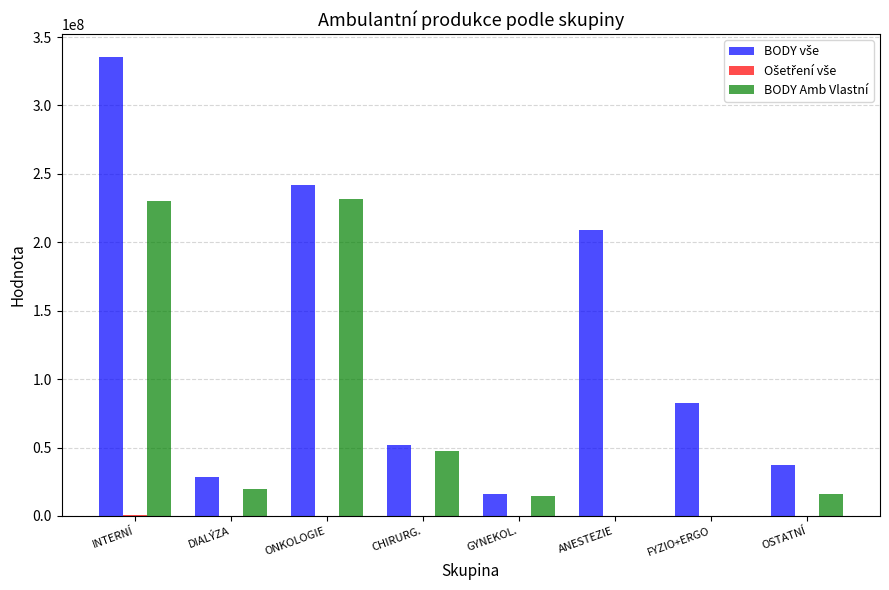

At which category is the sum across all series the highest?

INTERNÍ